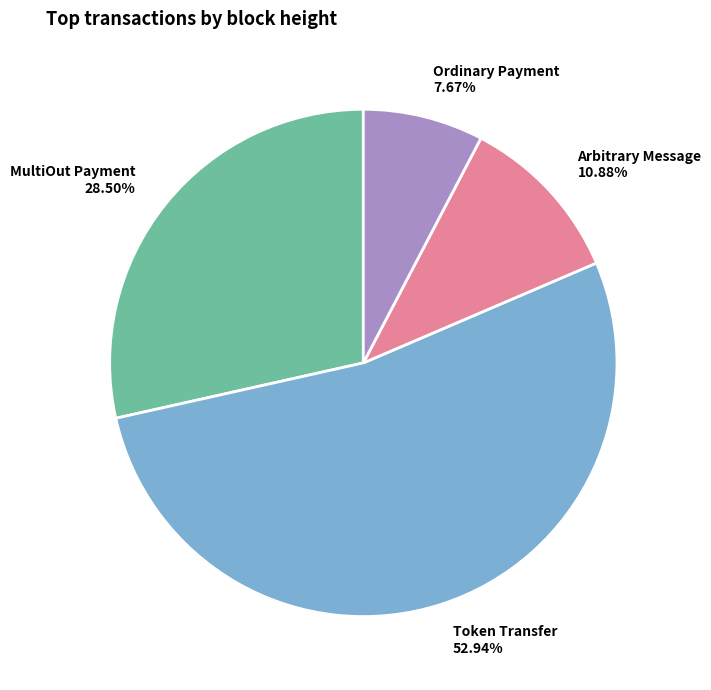

Do MultiOut Payment and Arbitrary Message together represent more than half of the pie?

No